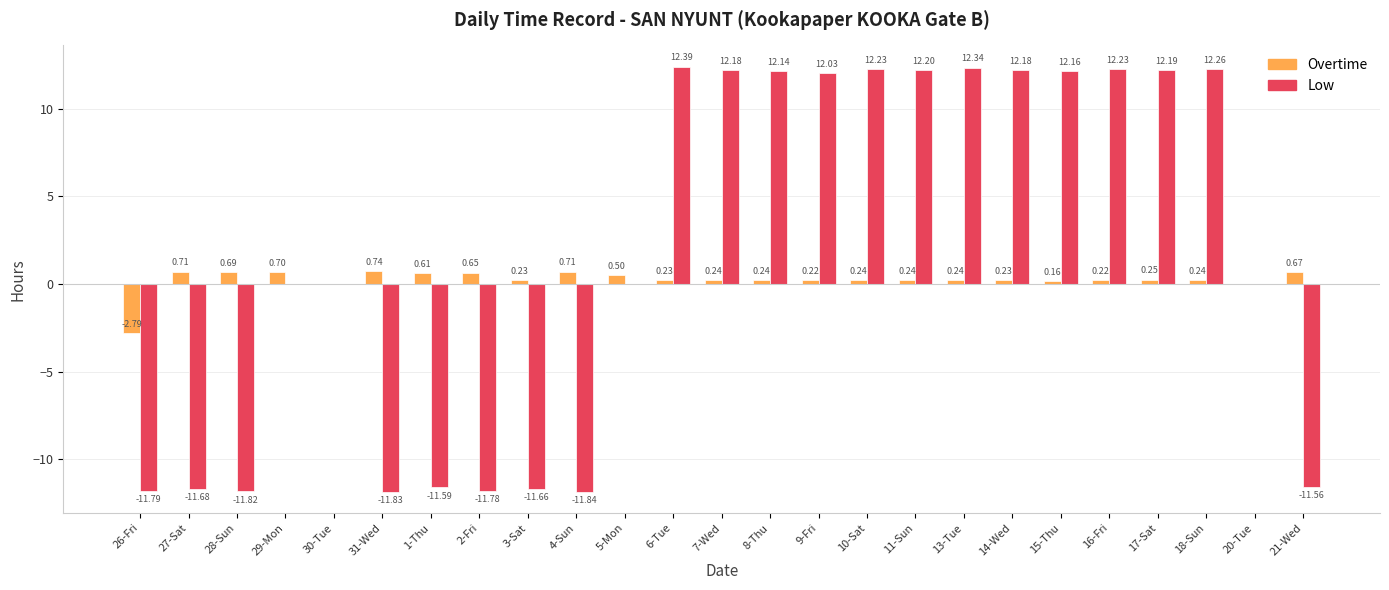

Are the bars grouped side by side (vs. stacked)?

Yes